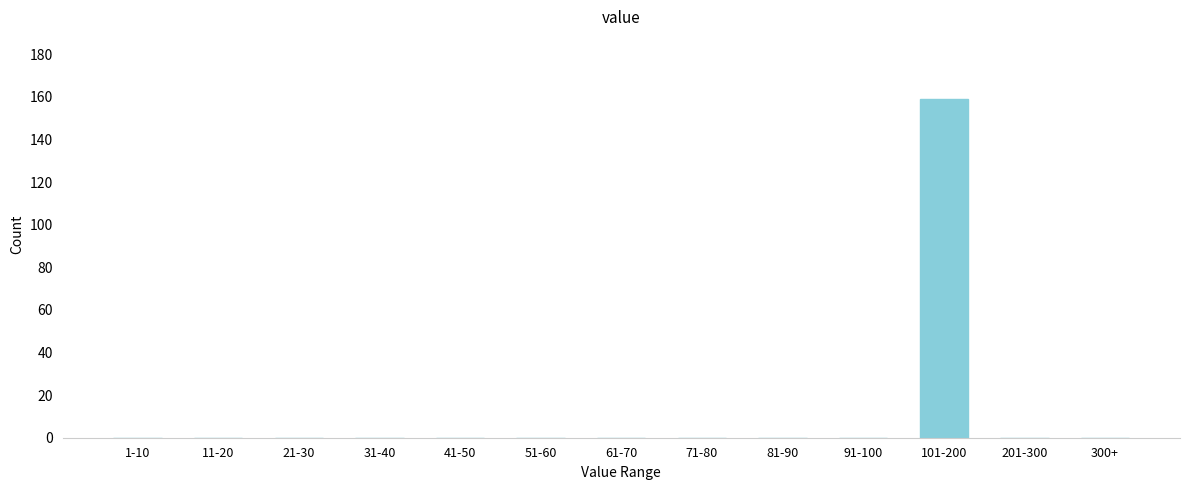

Reading left to right, transcribe all the data shown in this chart.

1-10=0	11-20=0	21-30=0	31-40=0	41-50=0	51-60=0	61-70=0	71-80=0	81-90=0	91-100=0	101-200=159	201-300=0	300+=0